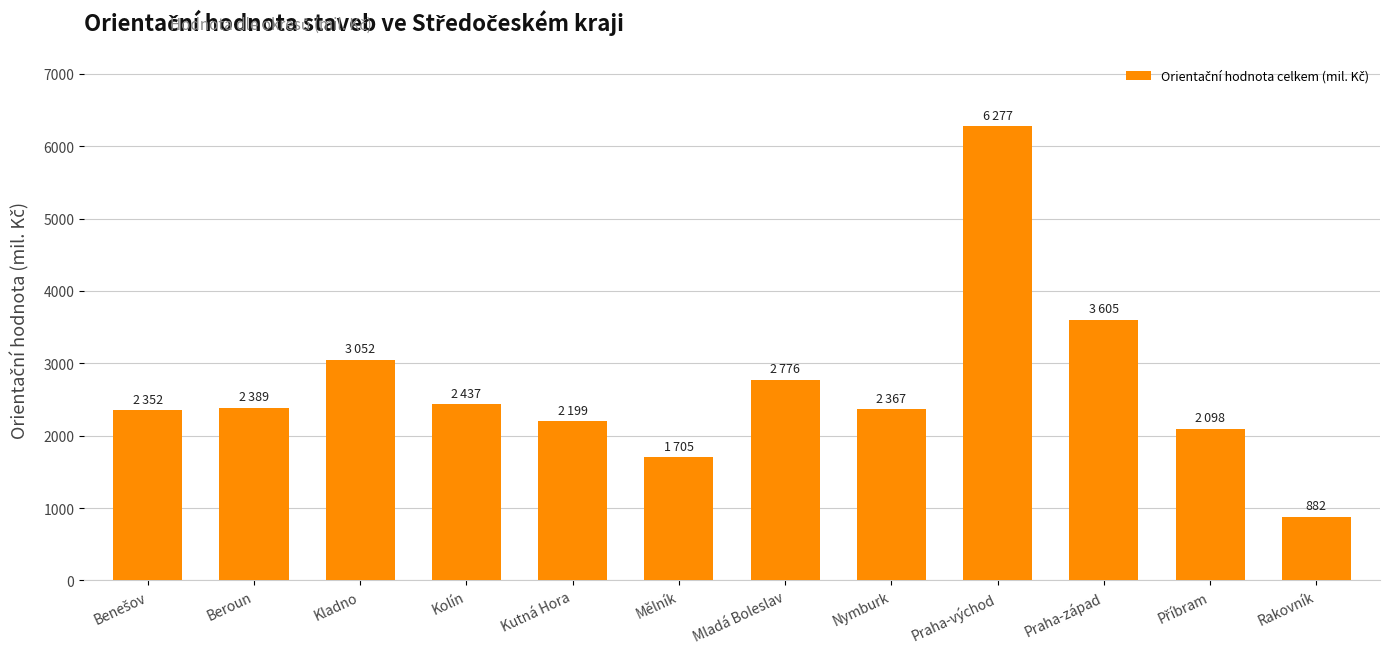

Which has a higher value, Praha-východ or Praha-západ?

Praha-východ